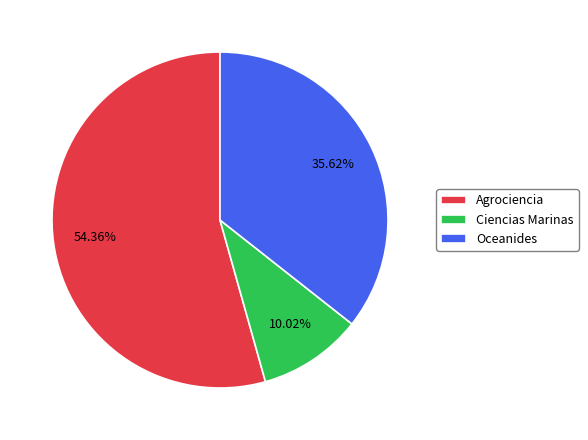

What is the majority slice?

Agrociencia